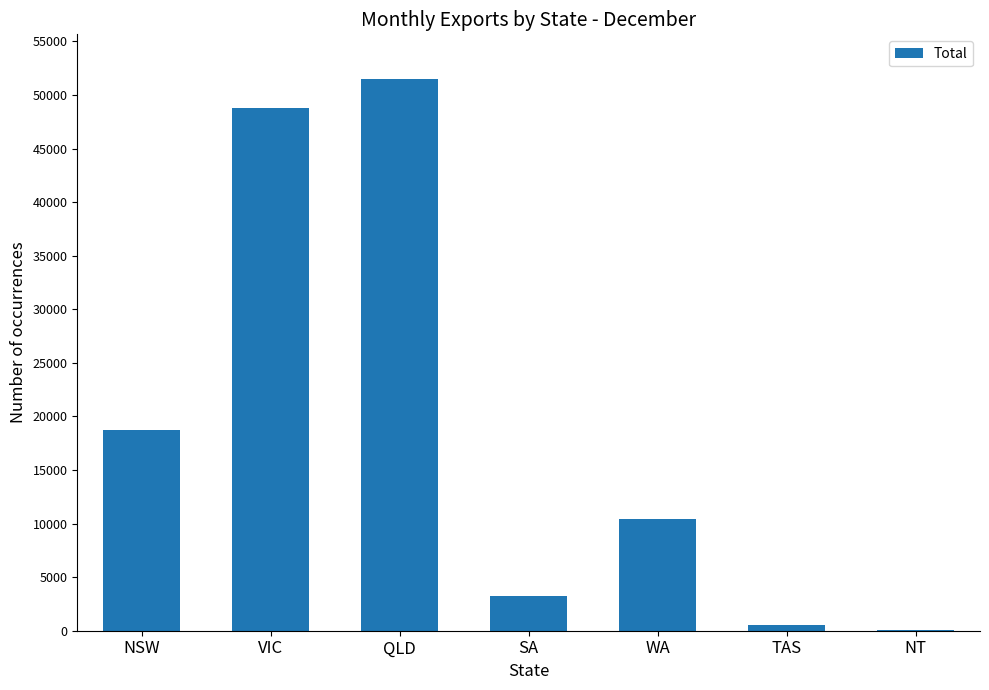

Which has a higher value, QLD or WA?

QLD